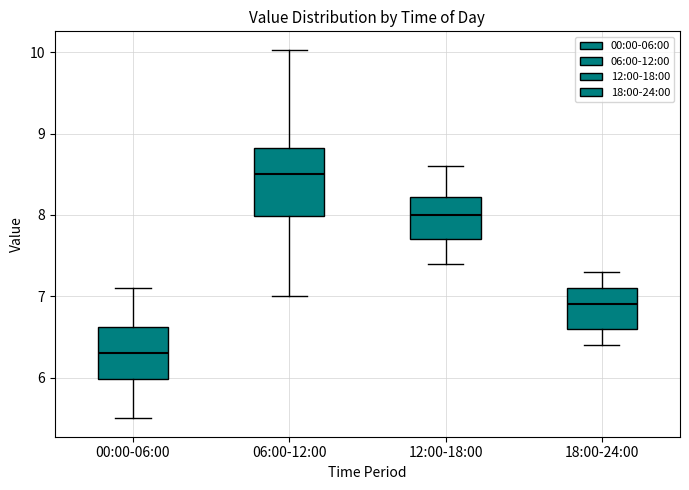

Reading left to right, transcribe this box plot: for each box, give where its median line is, the range the box spans, and where its two whiskers end, as read against the y-axis. The values are not printed on the chart, so give them approximately, as read against the axis.

00:00-06:00: median 6.3, box 6.0 to 6.6, whiskers 5.5 to 7.1
06:00-12:00: median 8.5, box 8.0 to 8.8, whiskers 7.0 to 10.0
12:00-18:00: median 8.0, box 7.7 to 8.2, whiskers 7.4 to 8.6
18:00-24:00: median 6.9, box 6.6 to 7.1, whiskers 6.4 to 7.3